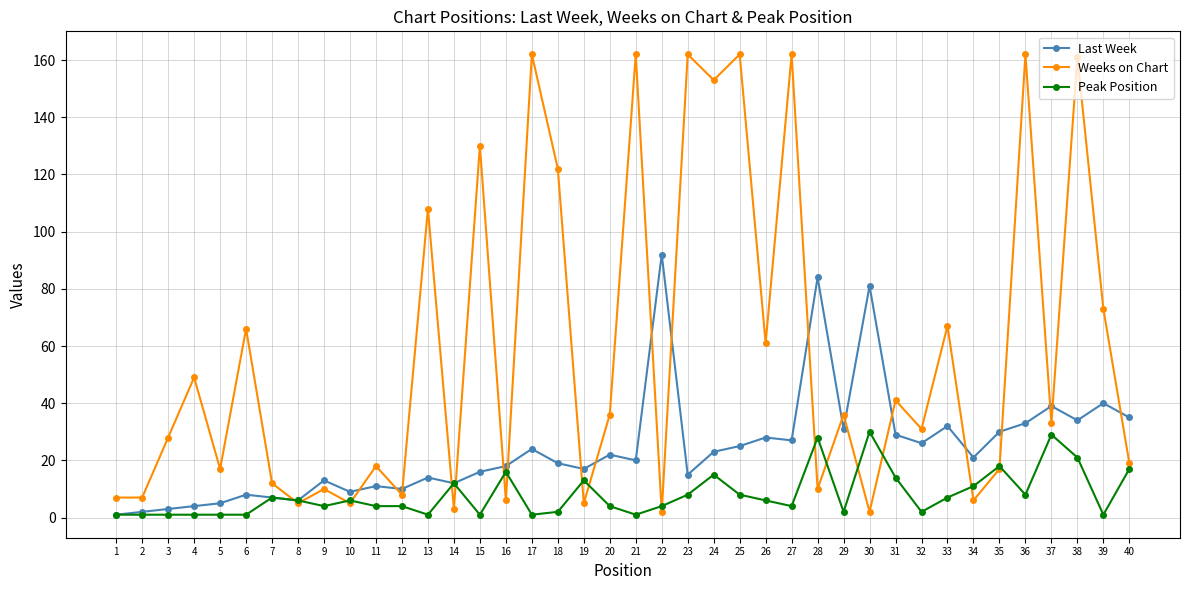

Rank the series at 20 from highest to lowest value.

Weeks on Chart, Last Week, Peak Position